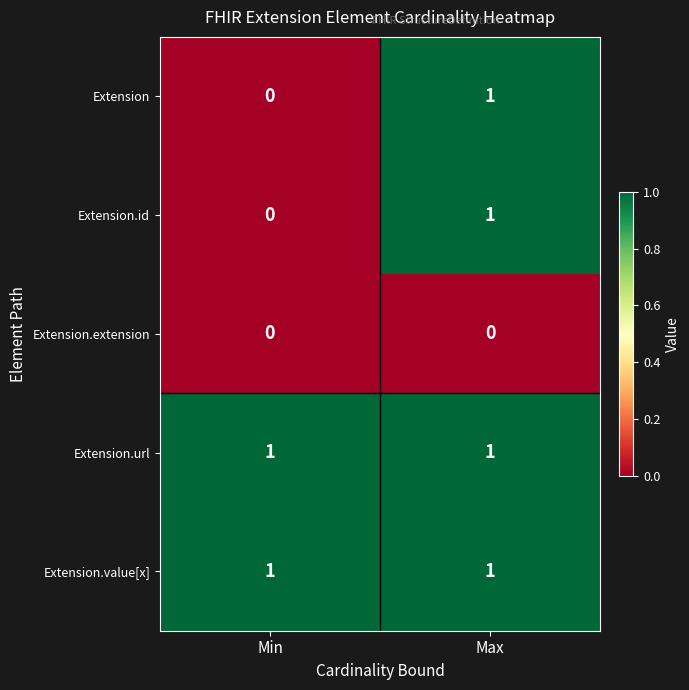

The value of Extension.id at Max is 2. True or false?

False